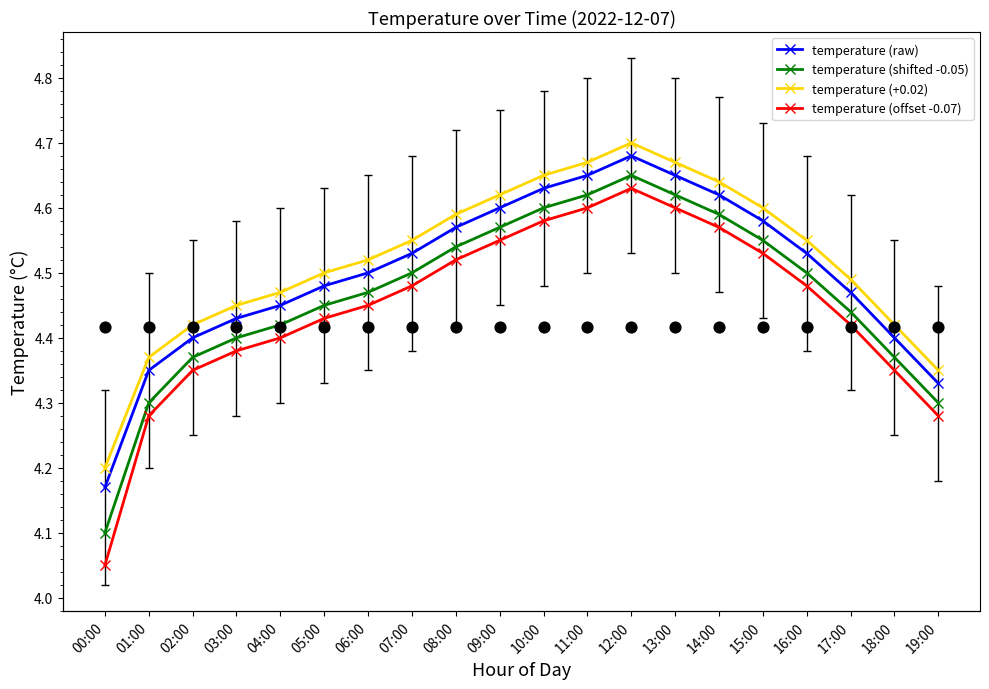

Which series has the largest total across all categories?

humidity